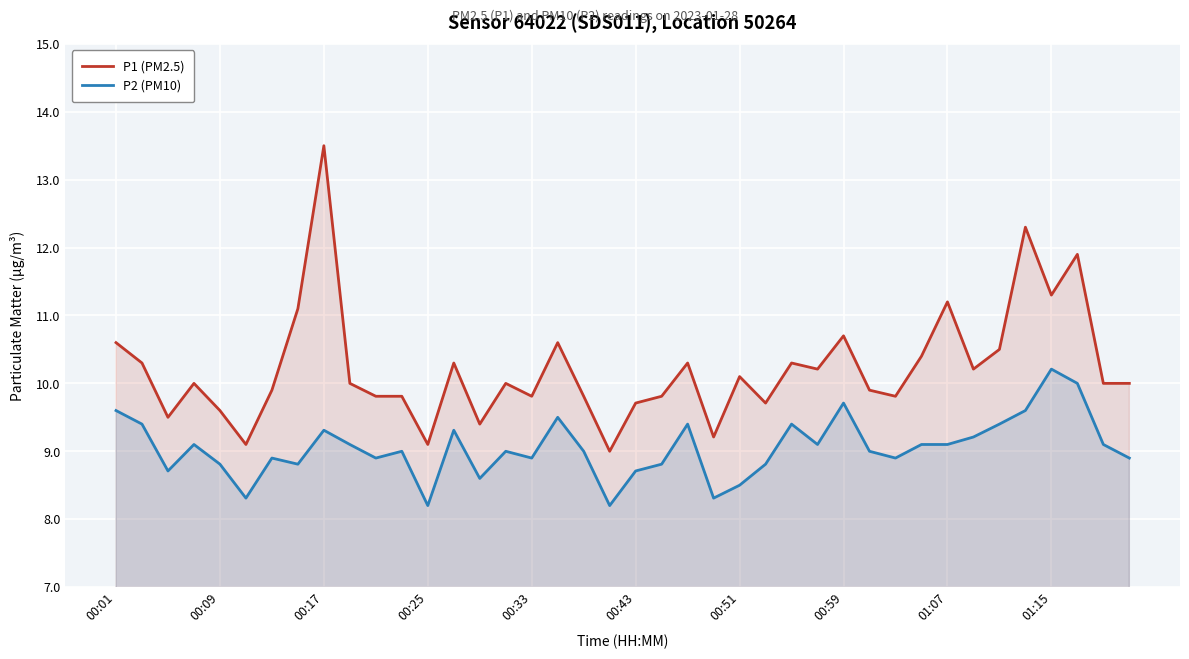

Which series has the widest spread of values?

P1 (PM2.5)